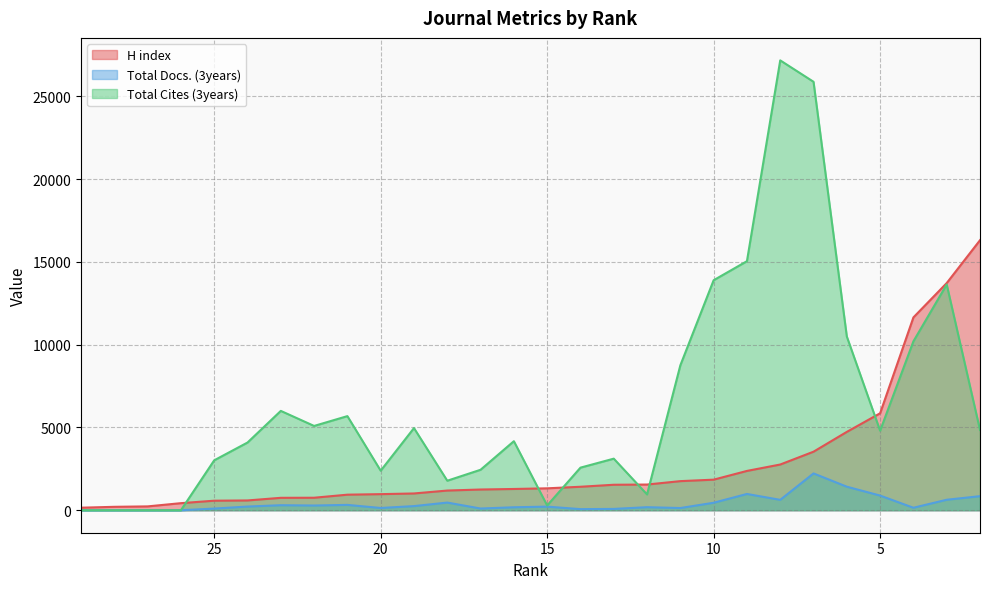

What is the average value of the Total Cites (3years) series?

6476